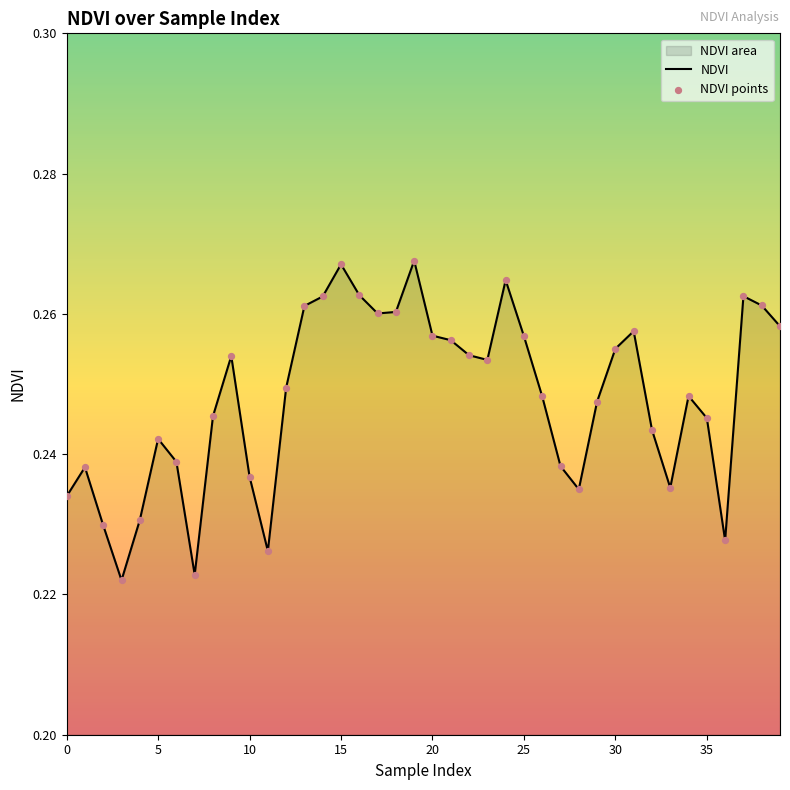

Which series has the largest total across all categories?

NDVI